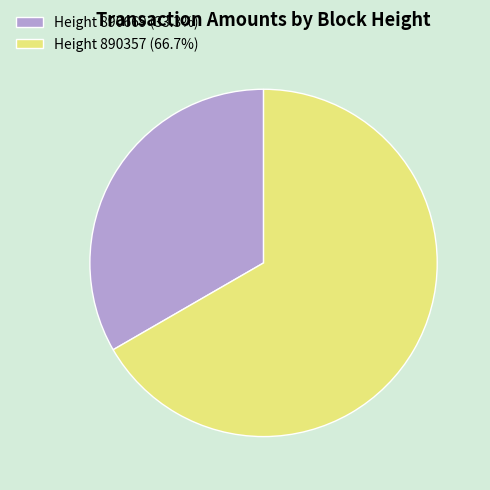

Does any single category account for the majority?

Yes